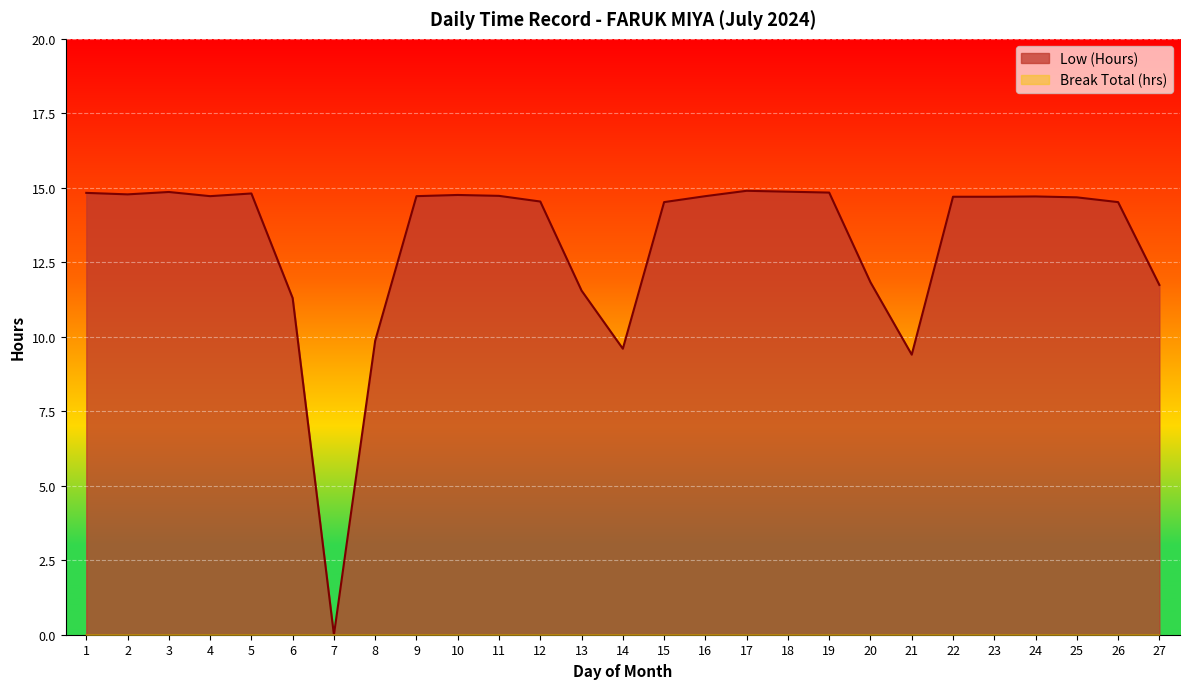

What is the change in value from 8 to 27?

+1.9